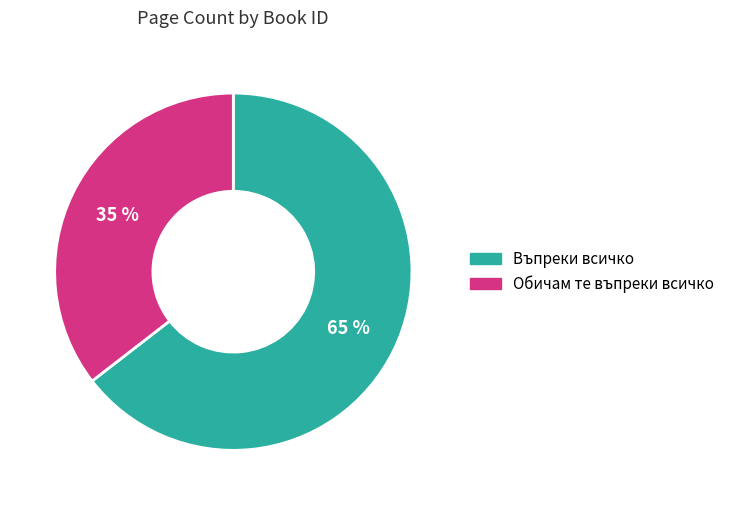

How many slices are in this pie chart?

2